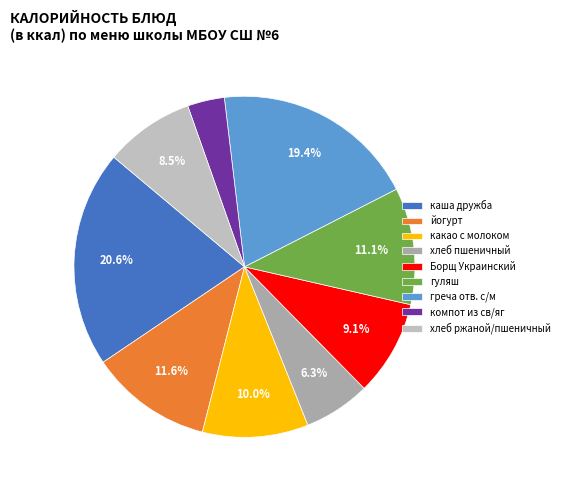

To the nearest percent, what is the average slice percentage?

11%